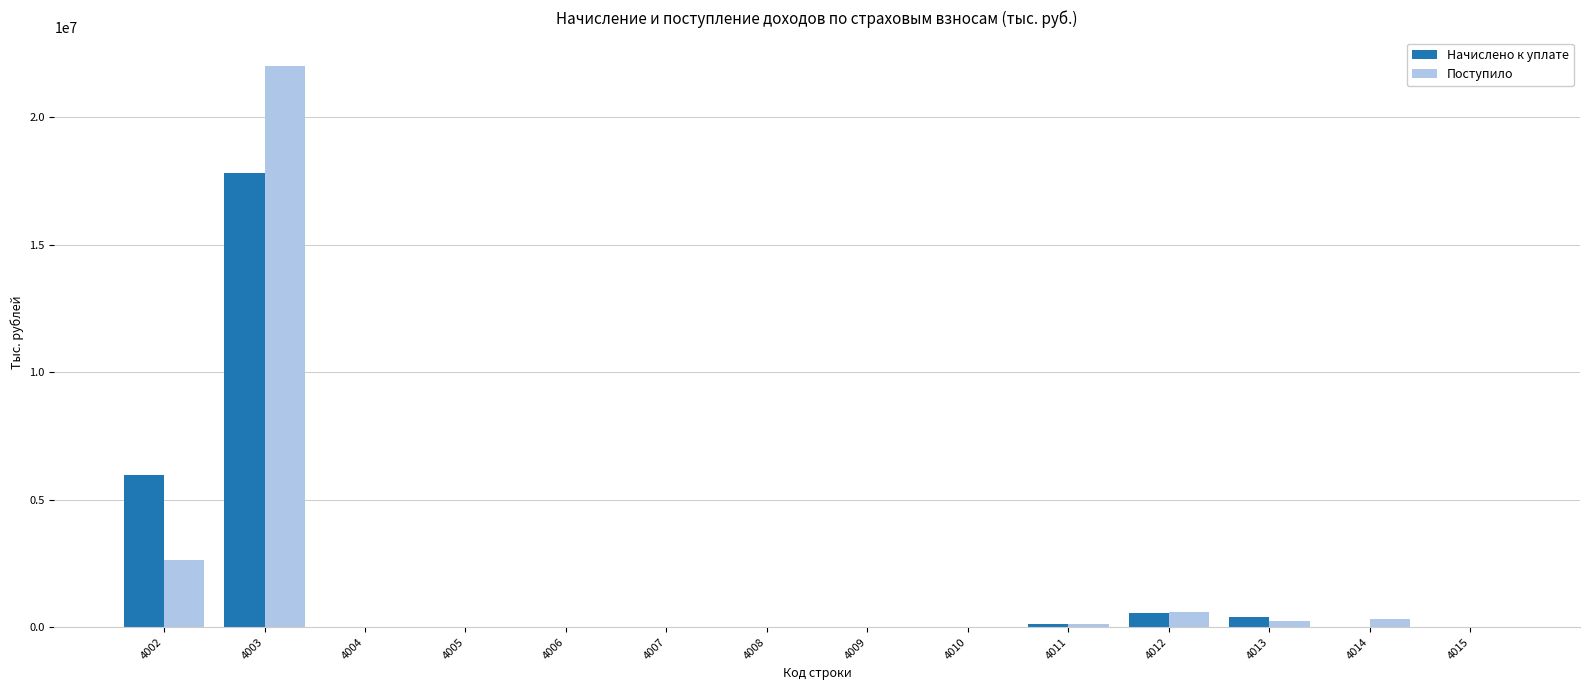

How many series are shown in this chart?

2